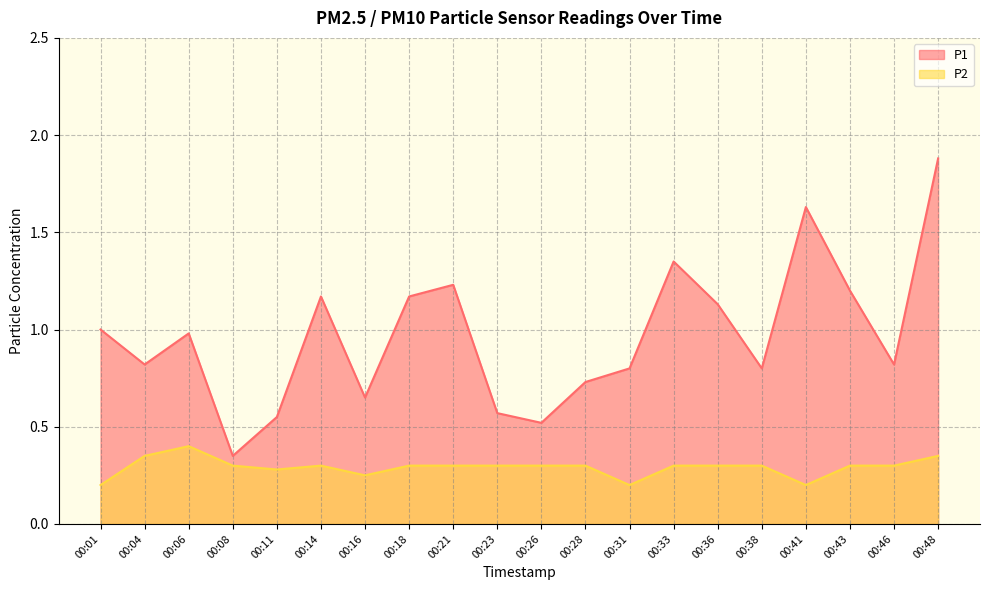

Which series changed the most between 00:06 and 00:23?

P1